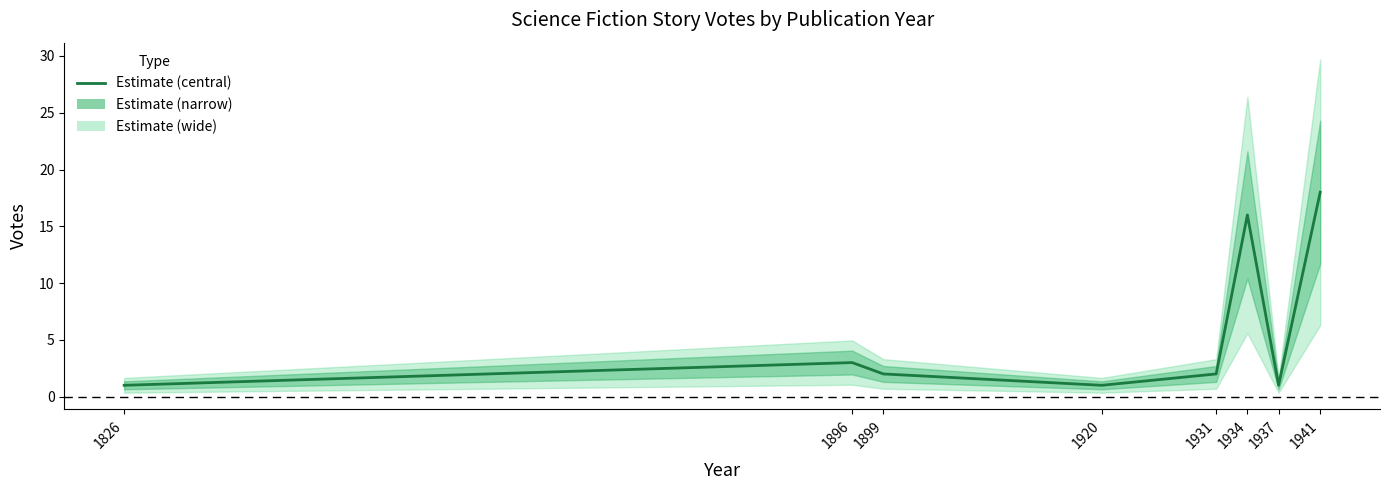

How many points are lower than both their immediate neighbors (excluding endpoints)?

2